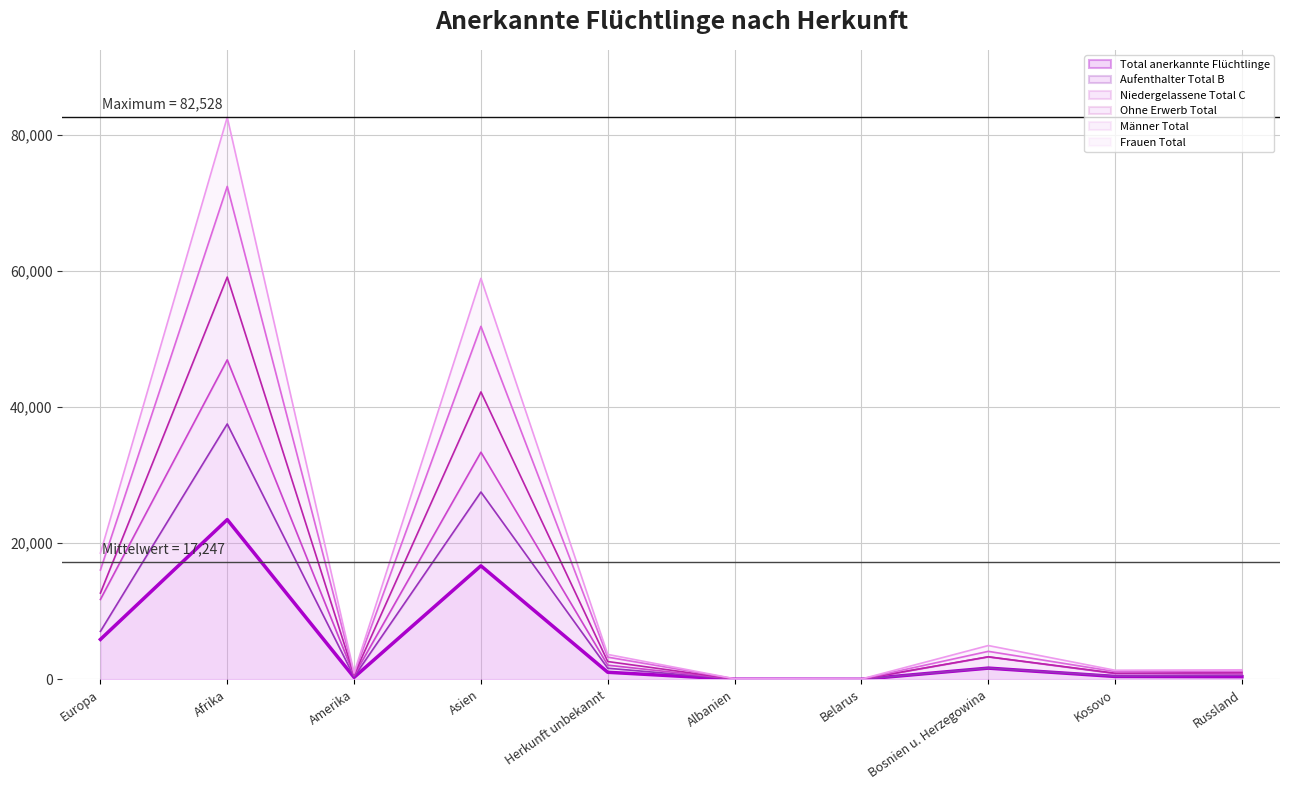

Which category has the lowest value in the Aufenthalter Total B series?

Belarus